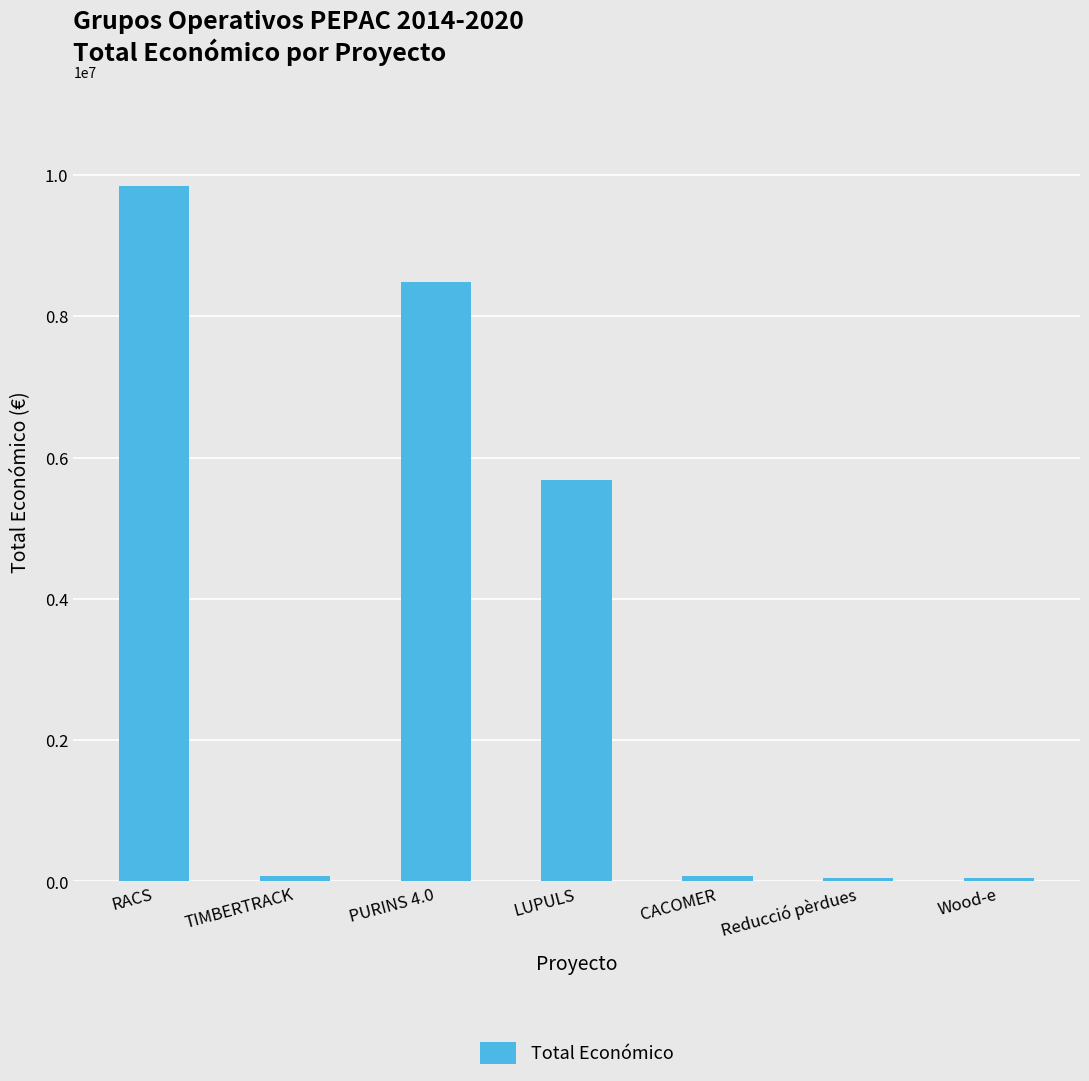

The value at LUPULS is 3445043. True or false?

False